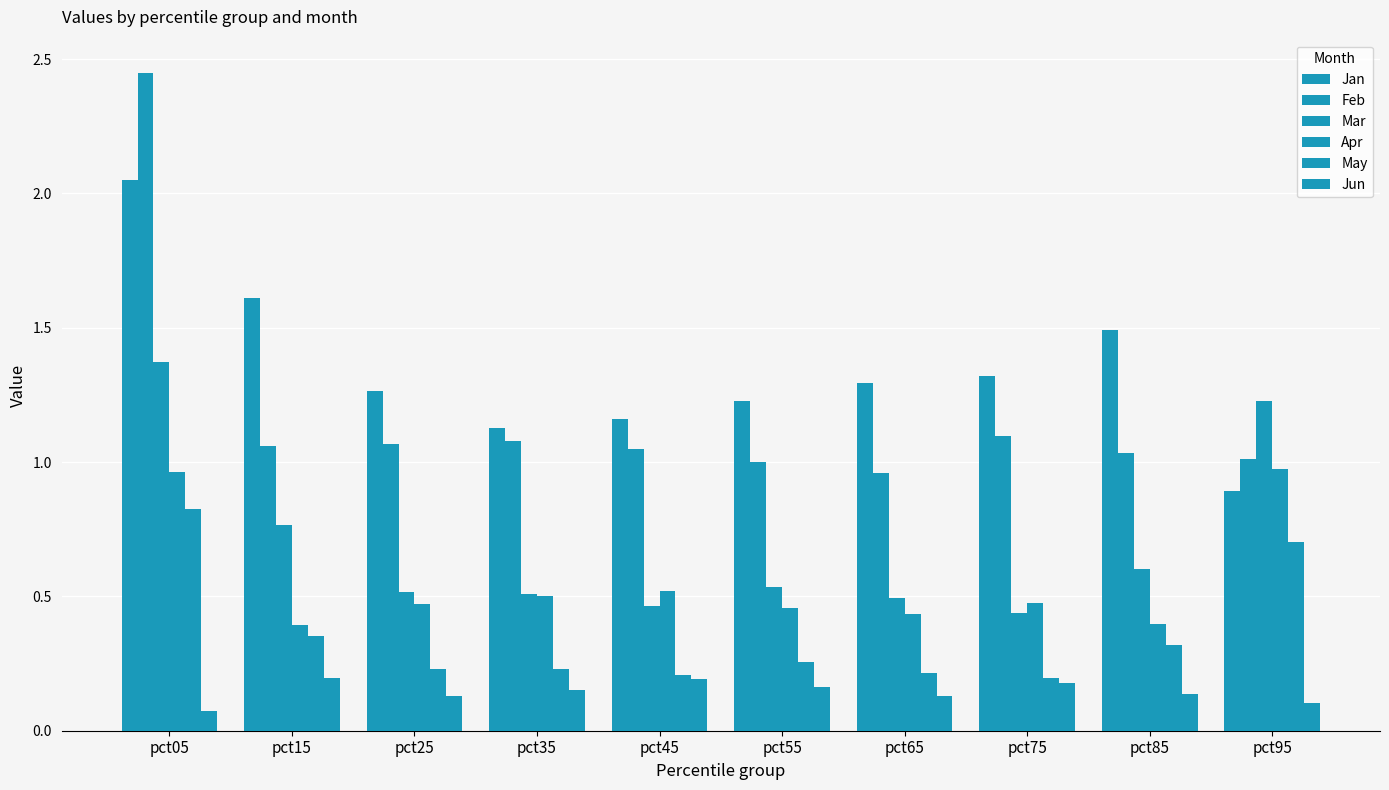

Which series has the largest range (max minus min)?

Feb